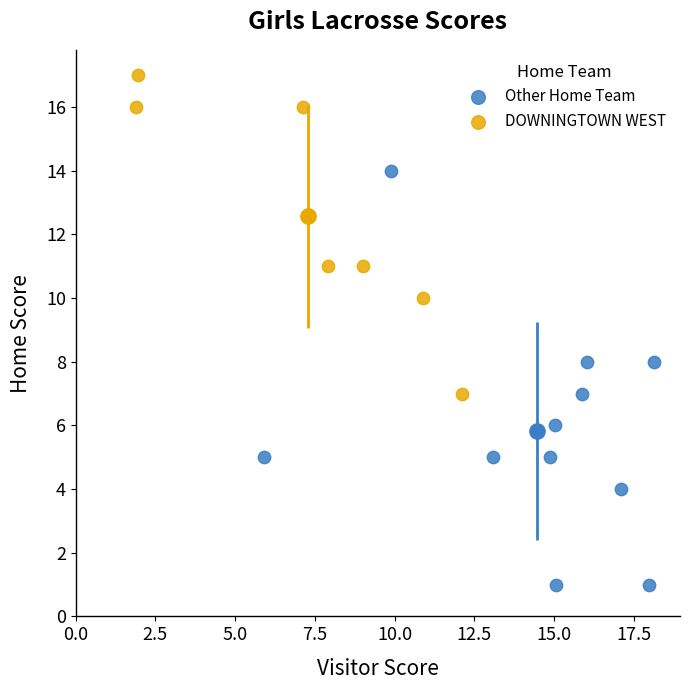

Which series reaches the minimum Y coordinate?

Other Home Team